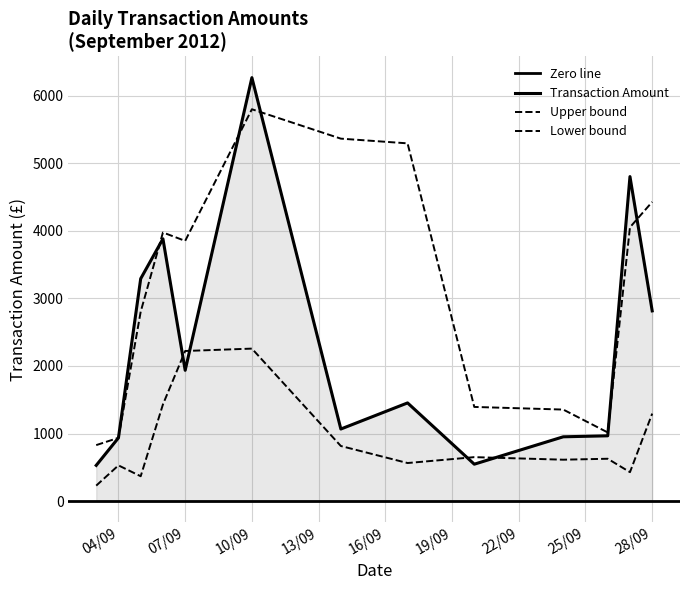

What is the difference between the second highest and second lowest values?

3086.5